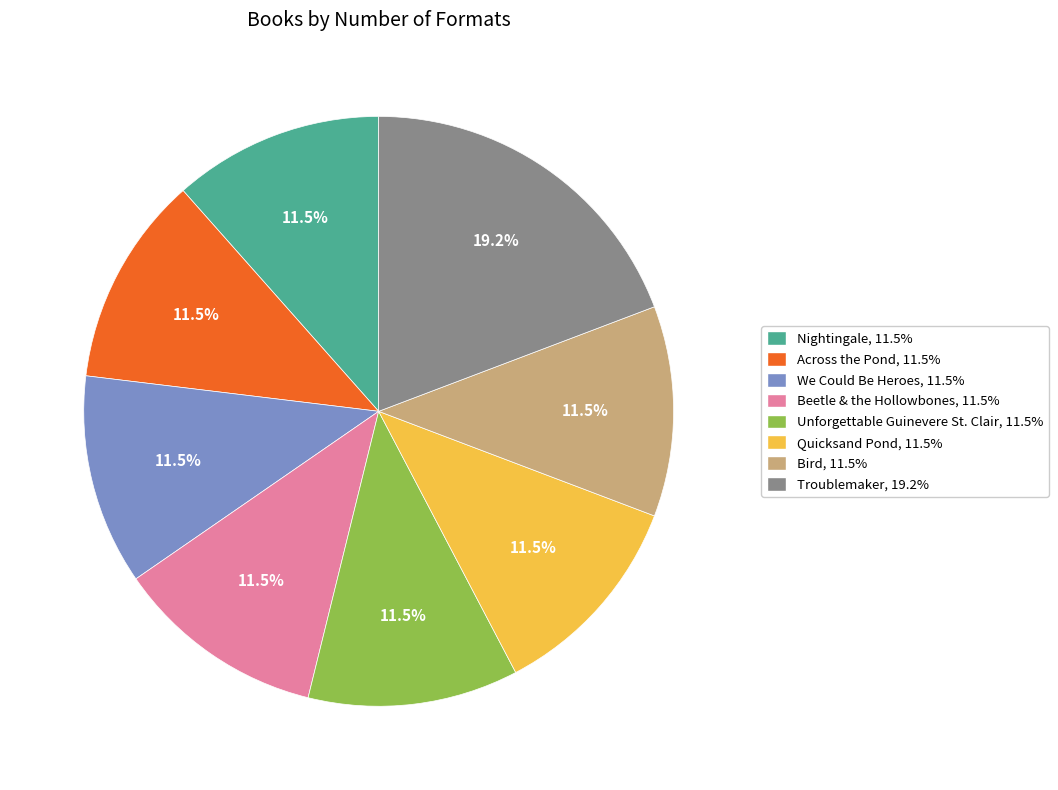

Is there a majority slice in this chart?

No